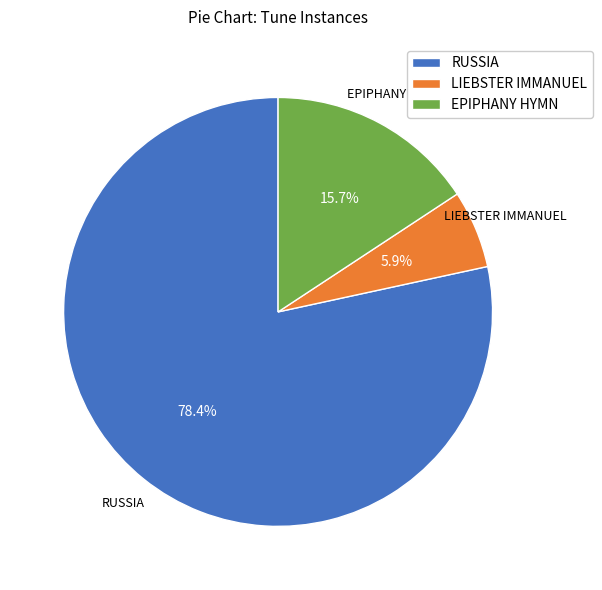

What is the majority slice?

RUSSIA